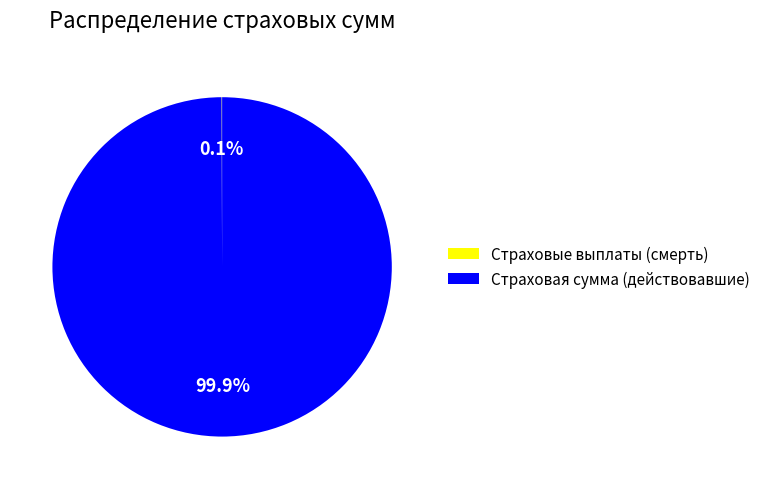

Is Страховая сумма (действовавшие) the majority of the pie?

Yes